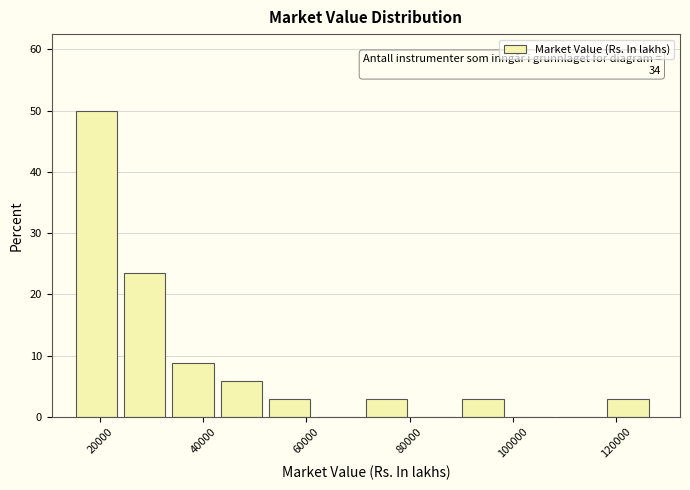

Which range on the x-axis has the tallest bar?

16000 to 24000